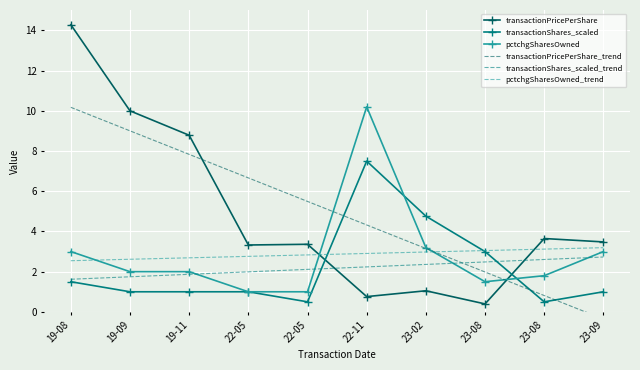

Where is the first local maximum for pctchgSharesOwned?

22-11